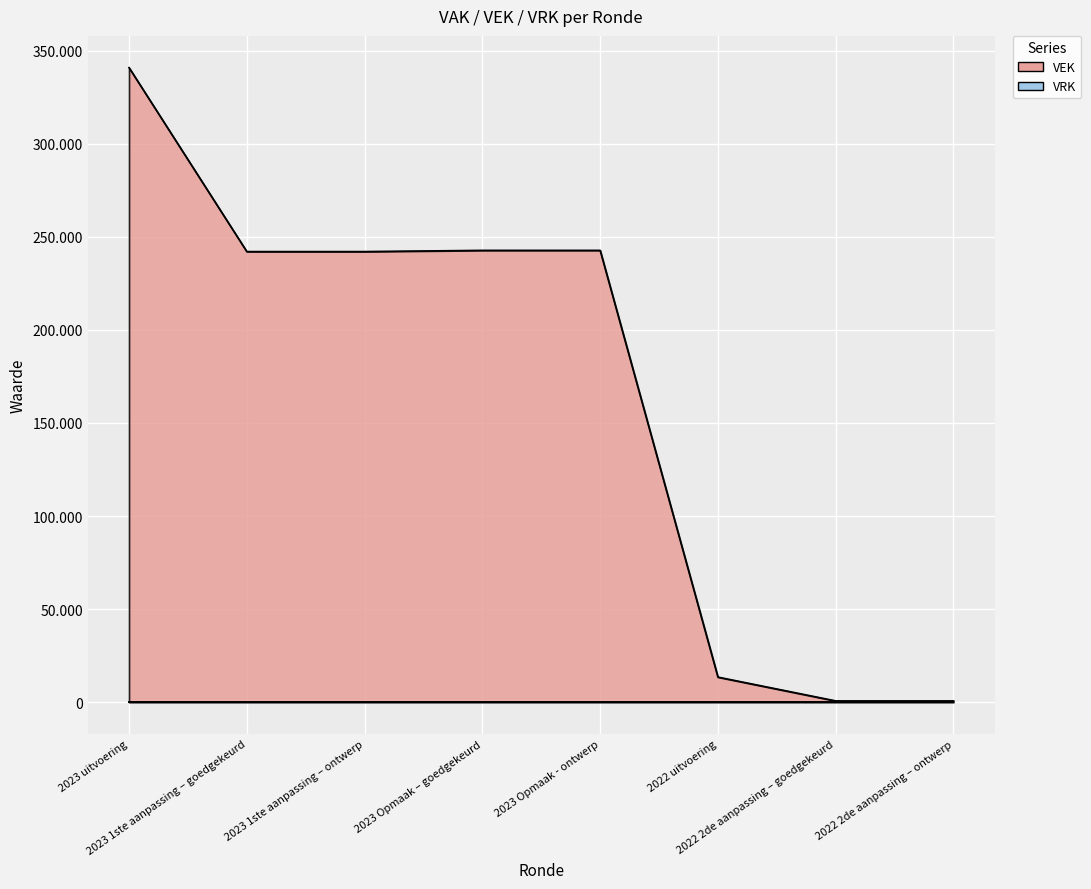

What is the sum of the values at 2023 uitvoering and 2023 1ste aanpassing – ontwerp?

582945